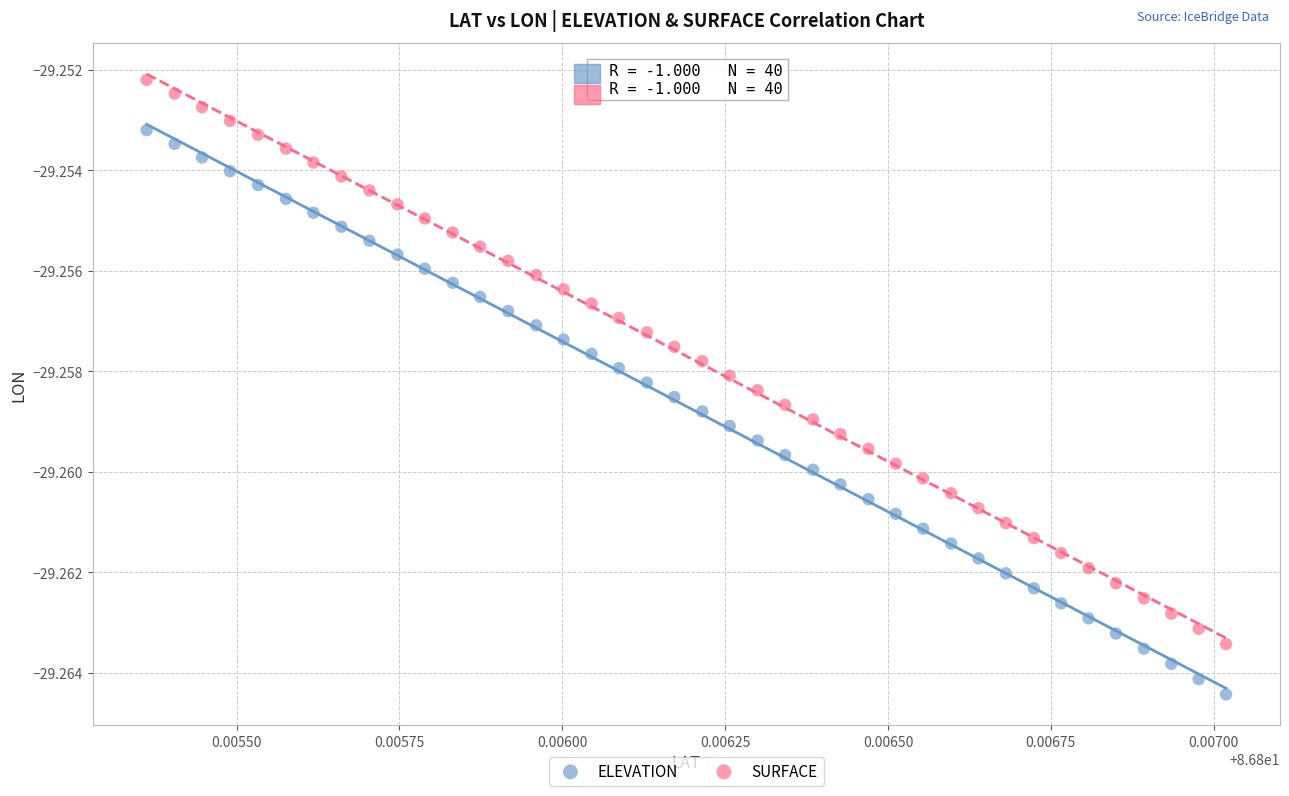

Which series contains the lowest Y value?

ELEVATION